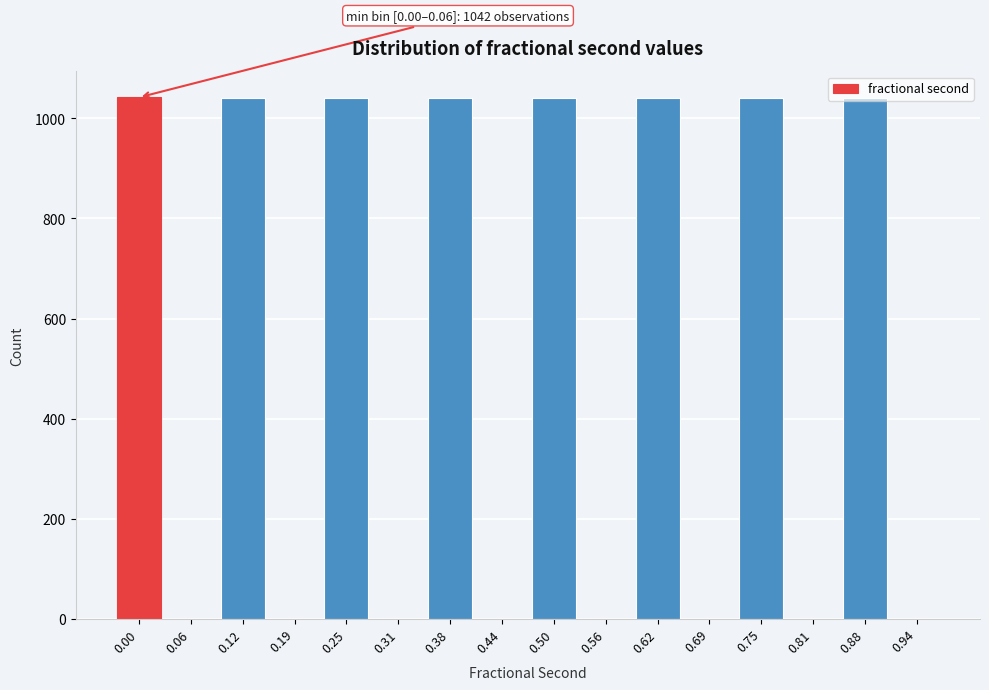

What is the sum of all values?

8329